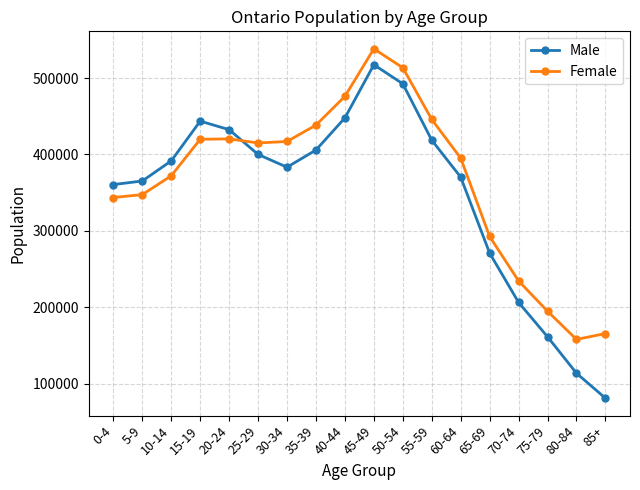

What is the label of the 17th point from the left?

80-84